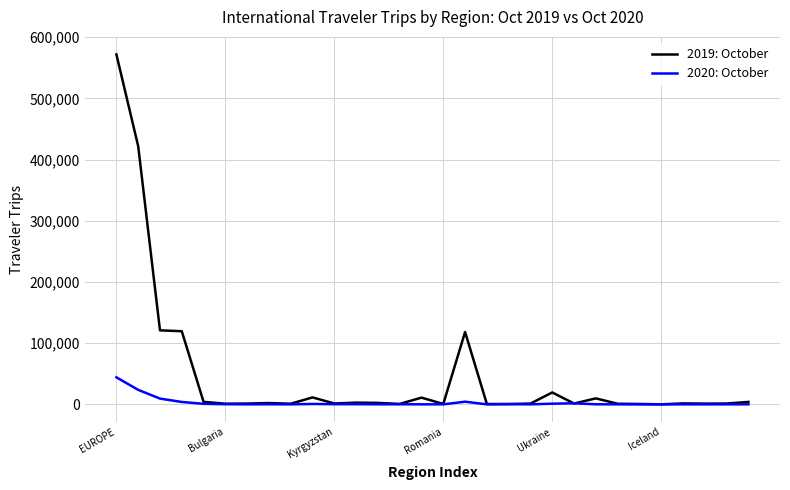

List the series in order of their peak value, lowest first.

2020: October, 2019: October